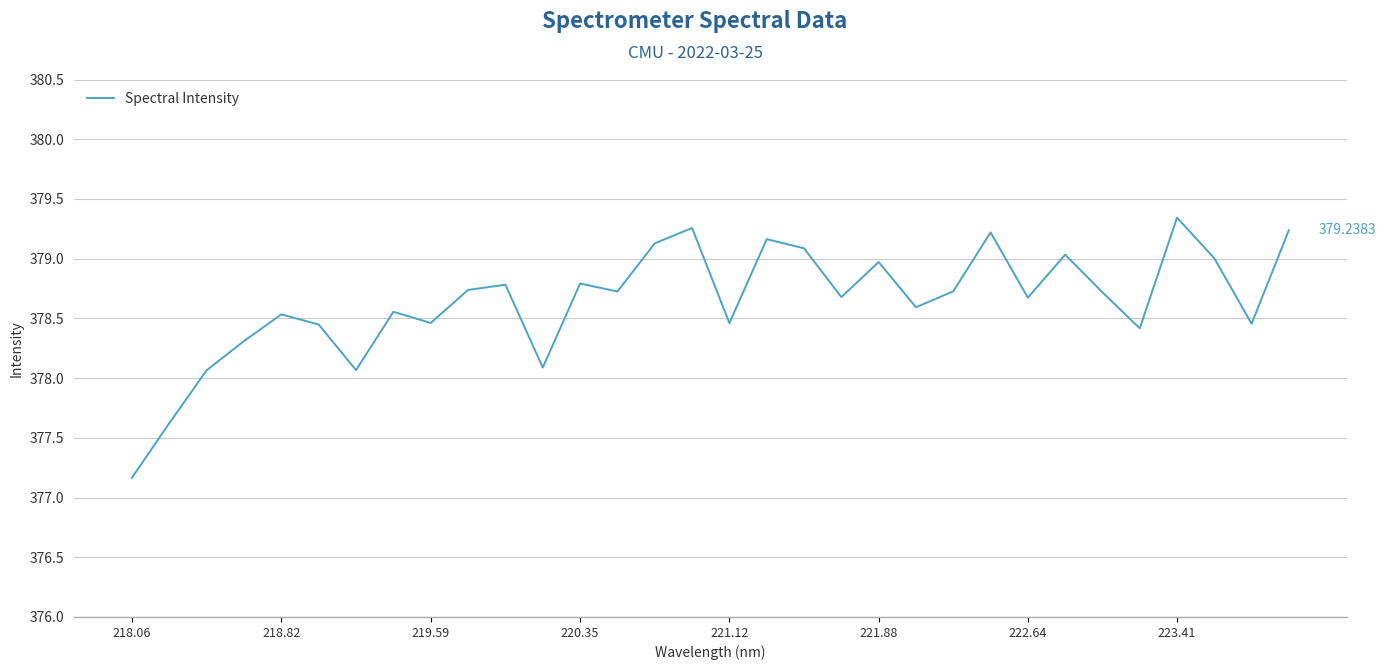

What is the difference between the maximum and minimum values?

2.2